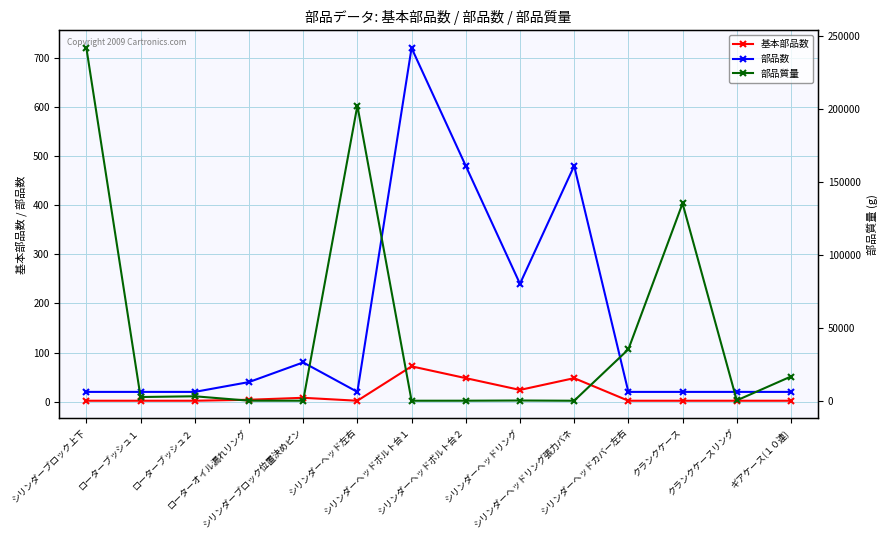

The 部品数 series shows 8.9 at シリンダーブロック上下. True or false?

False